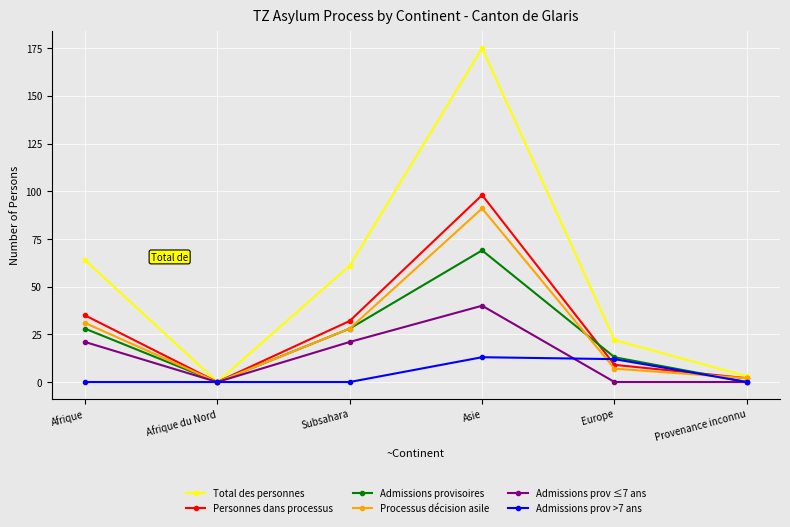

What is the label of the 4th point from the right?

Subsahara